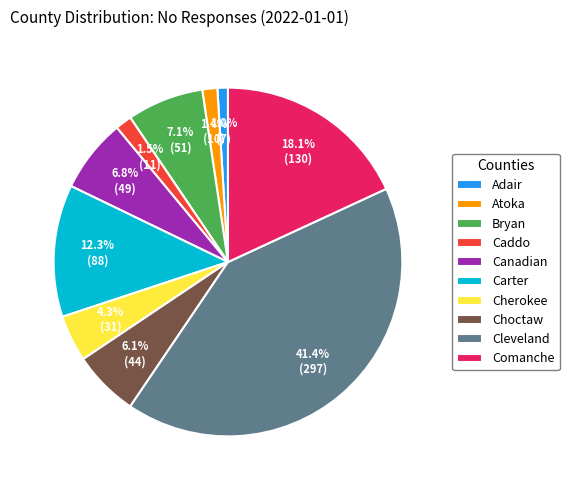

Do Cleveland and Carter together represent more than half of the pie?

Yes